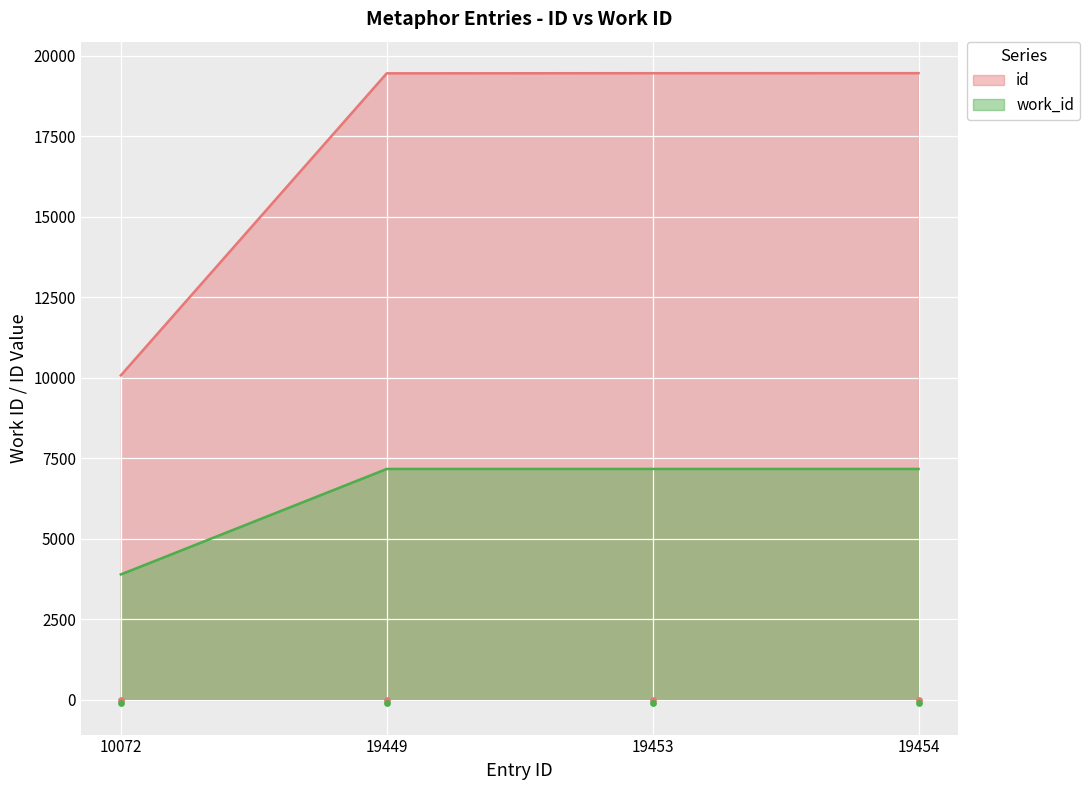

Which series contains the lowest Y value?

work_id